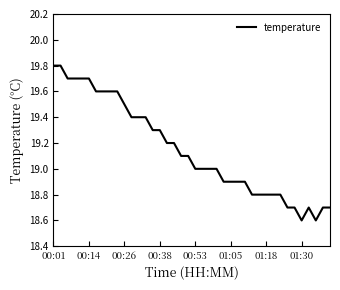

Reading left to right, extract all data points from this chart.

19.8	19.8	19.7	19.7	19.7	19.7	19.6	19.6	19.6	19.6	19.5	19.4	19.4	19.4	19.3	19.3	19.2	19.2	19.1	19.1	19.0	19.0	19.0	19.0	18.9	18.9	18.9	18.9	18.8	18.8	18.8	18.8	18.8	18.7	18.7	18.6	18.7	18.6	18.7	18.7